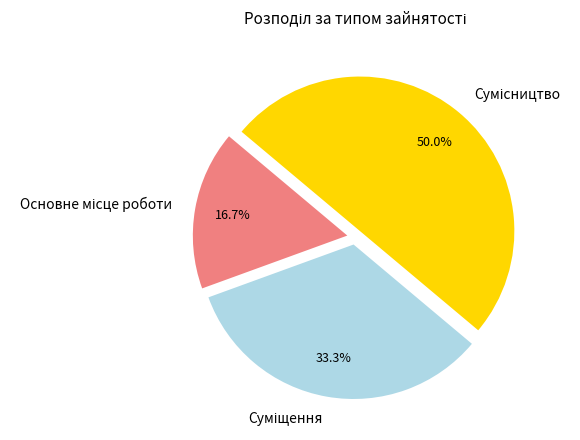

Is there a majority slice in this chart?

No